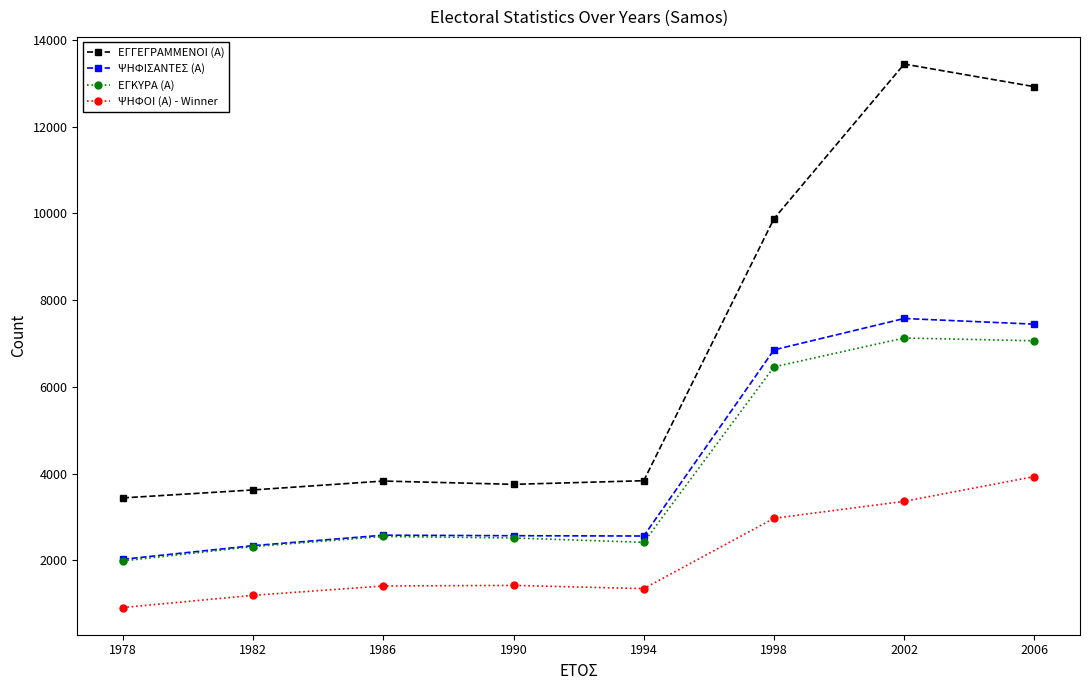

Does the chart display data point markers on the line(s)?

Yes